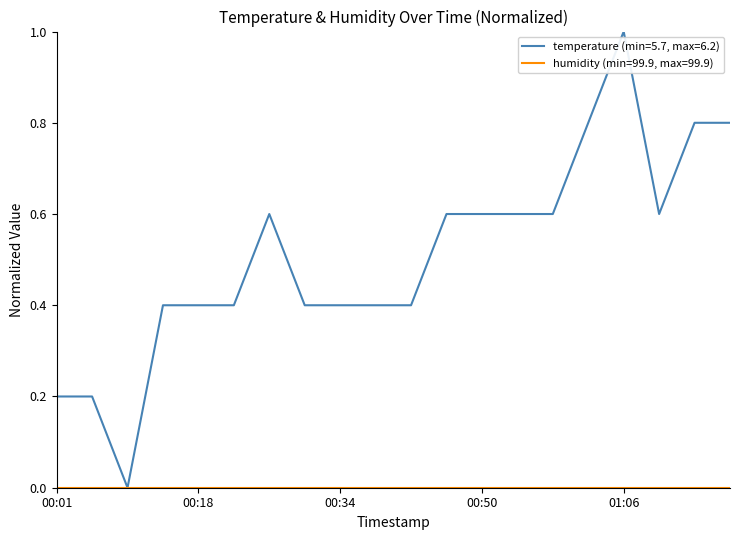

What is the highest value of the temperature (min=5.7, max=6.2) series?

1.0